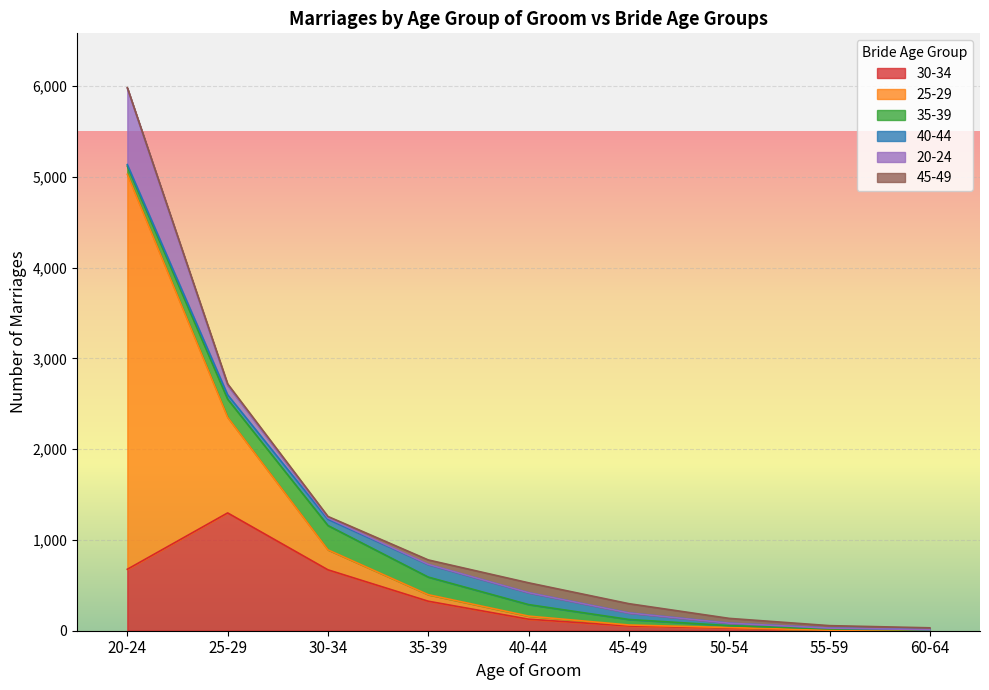

Which series has the largest range (max minus min)?

25-29